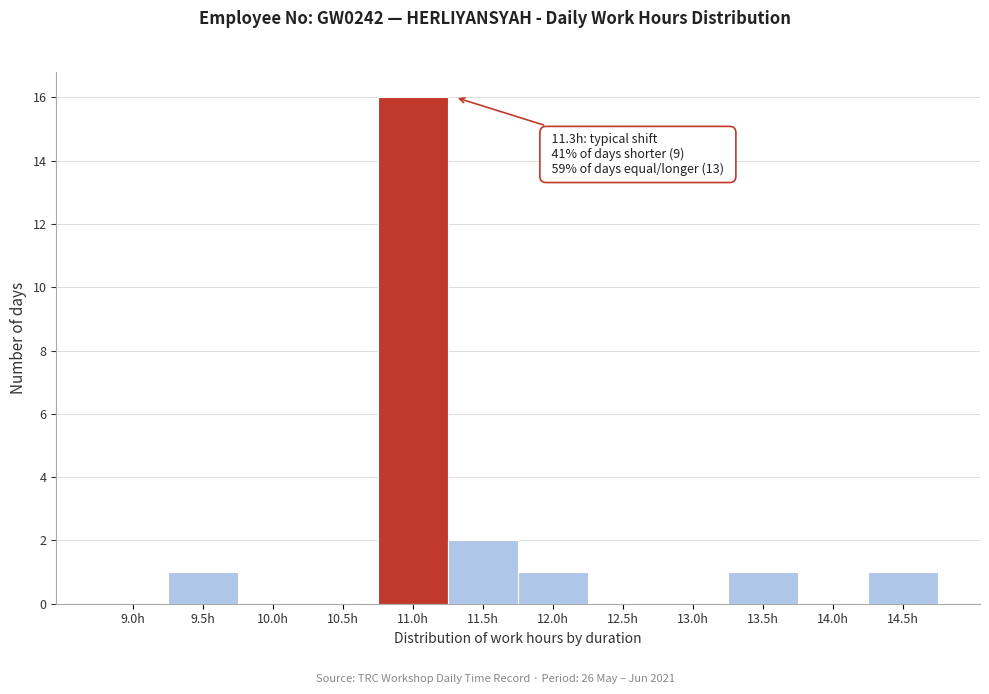

Reading left to right, what are all the values shown in this chart?

9.0h=0	9.5h=1	10.0h=0	10.5h=0	11.0h=16	11.5h=2	12.0h=1	12.5h=0	13.0h=0	13.5h=1	14.0h=0	14.5h=1